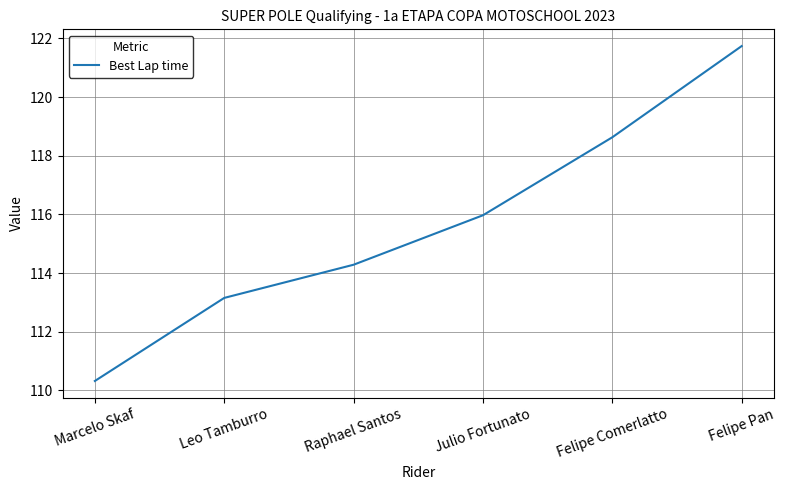

Approximately how many times larger is the value at Felipe Pan compared to Felipe Comerlatto?

1.0